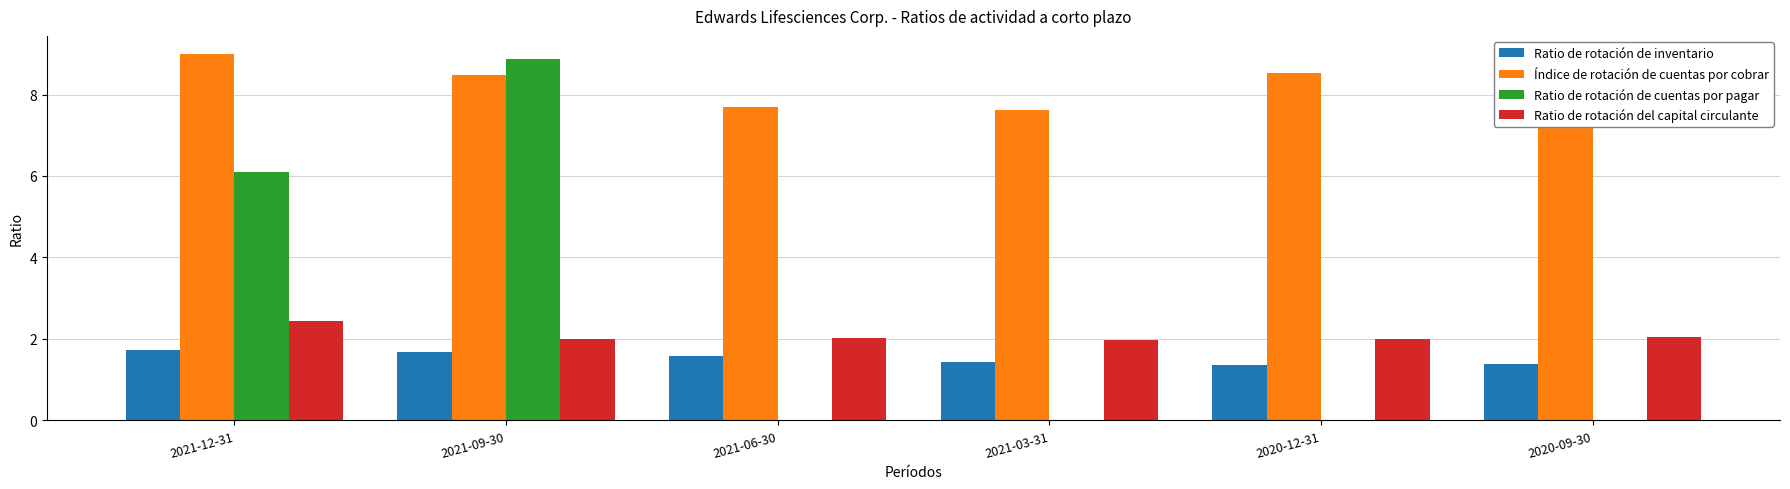

True or false: Ratio de rotación del capital circulante has a value of 2.0 at 2021-09-30.

True